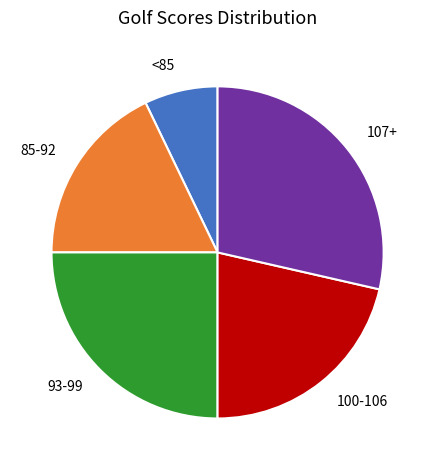

Is there any slice that represents more than half of the pie?

No